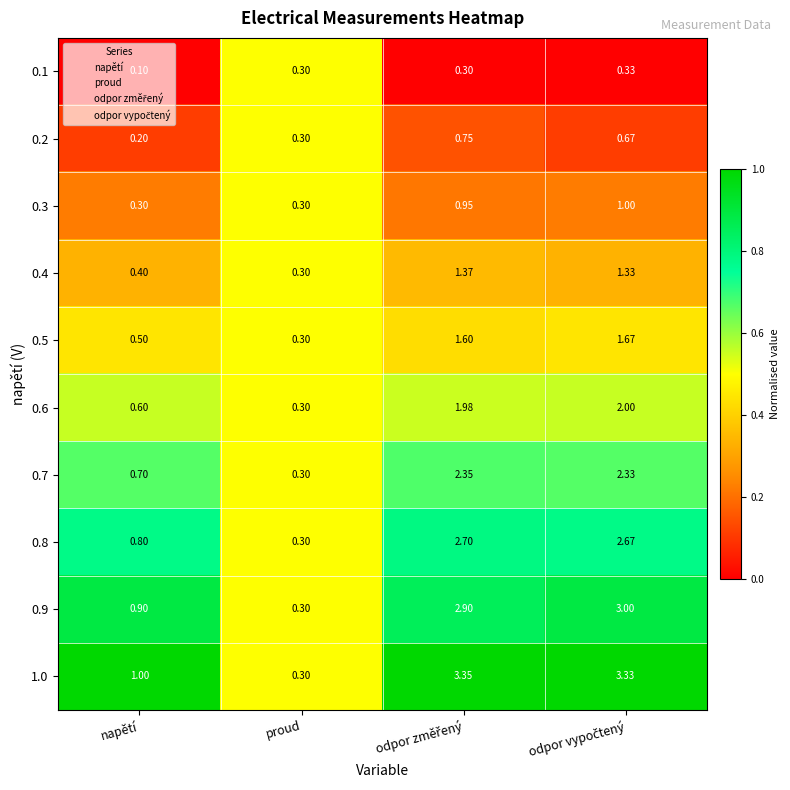

Where is 0.8 nearest to the value 1?

napětí